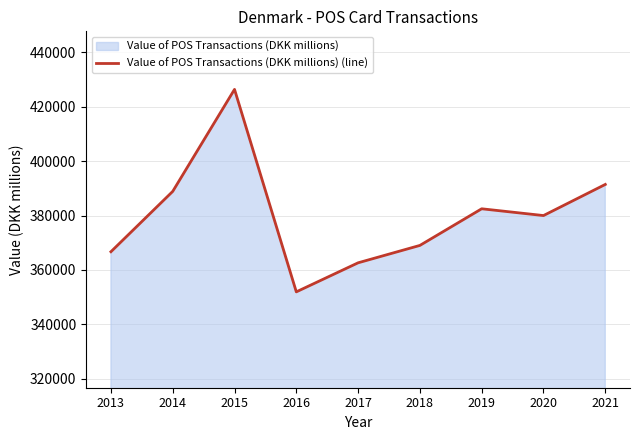

What is the approximate value at 2020?

379987.0